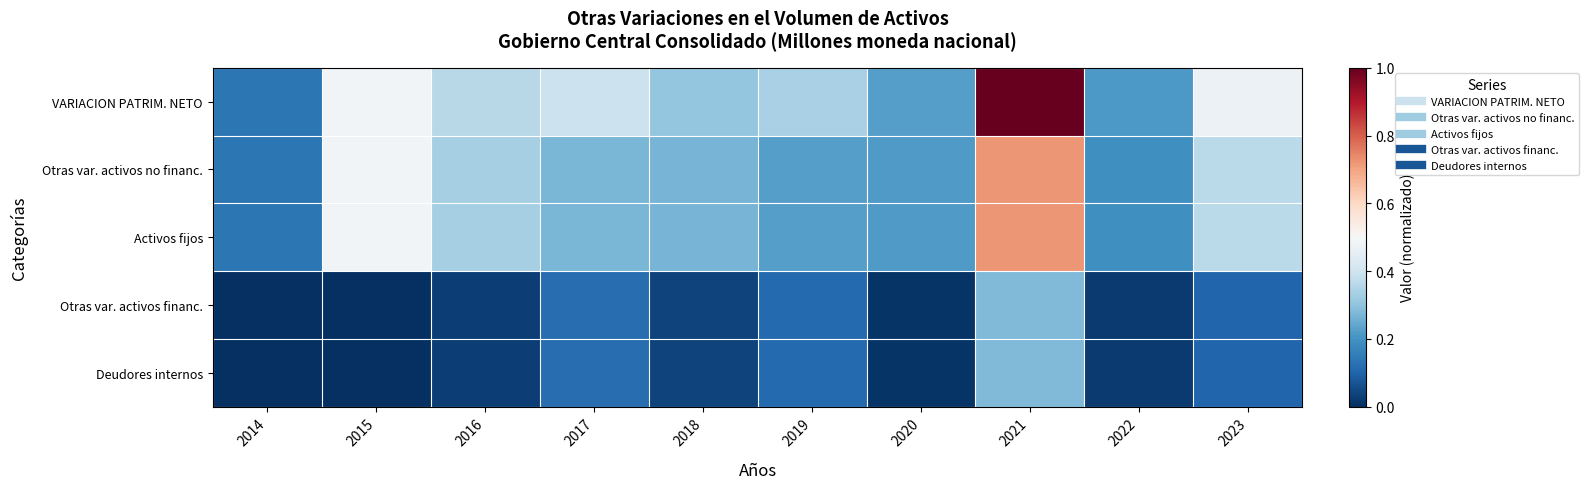

Which has a higher value, 2022 or 2023?

2023